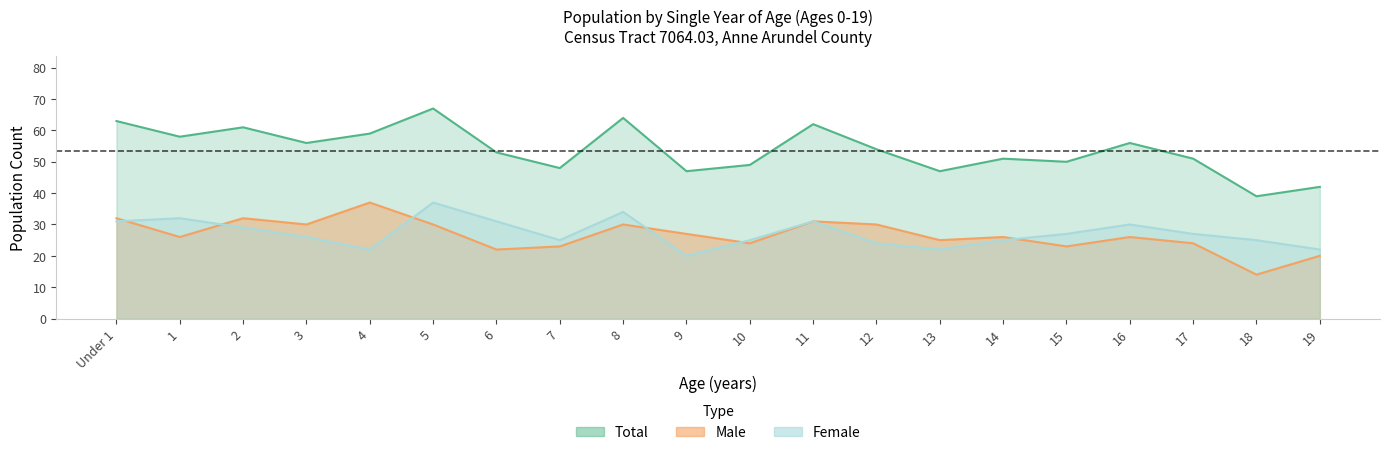

Which series ends up on top after the final intersection of Male and Female?

Female